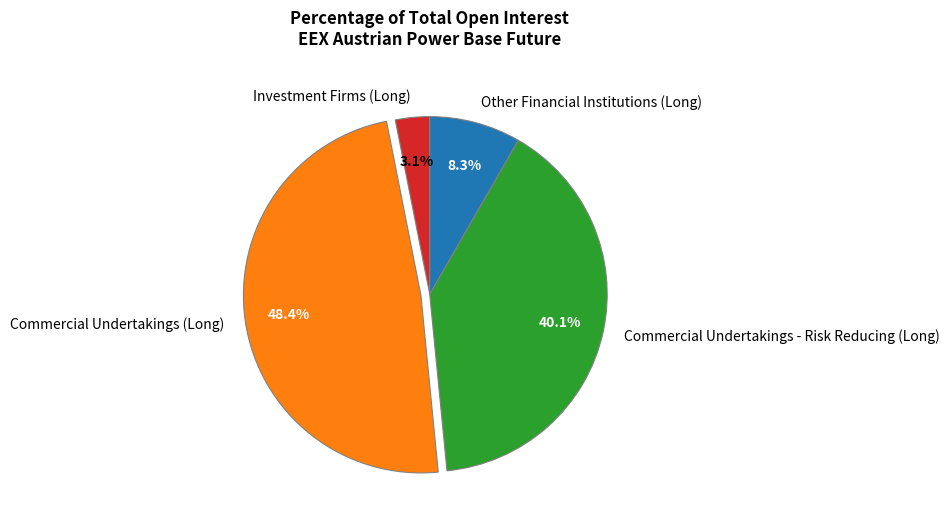

What is the smallest slice in the pie chart?

Investment Firms (Long)